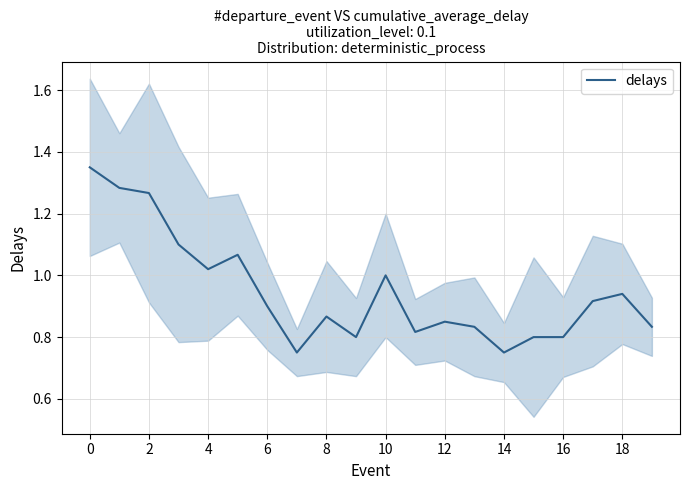

Does the chart display data point markers on the line(s)?

No